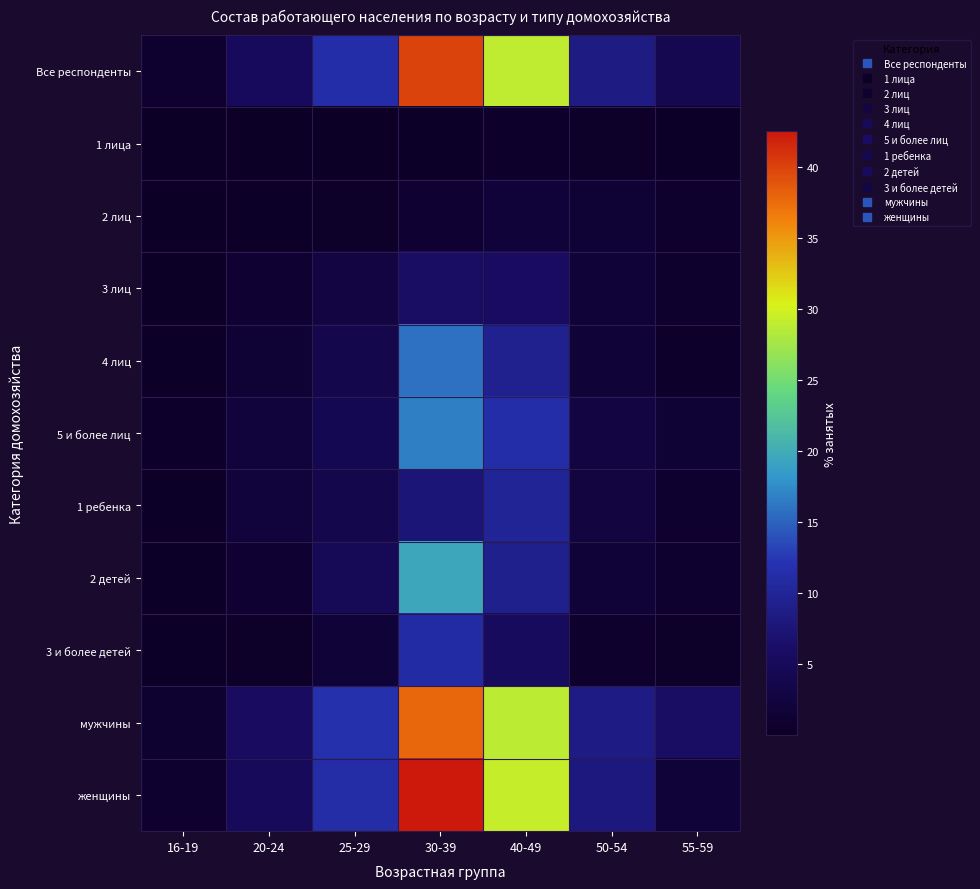

What is the greatest value displayed?

42.5